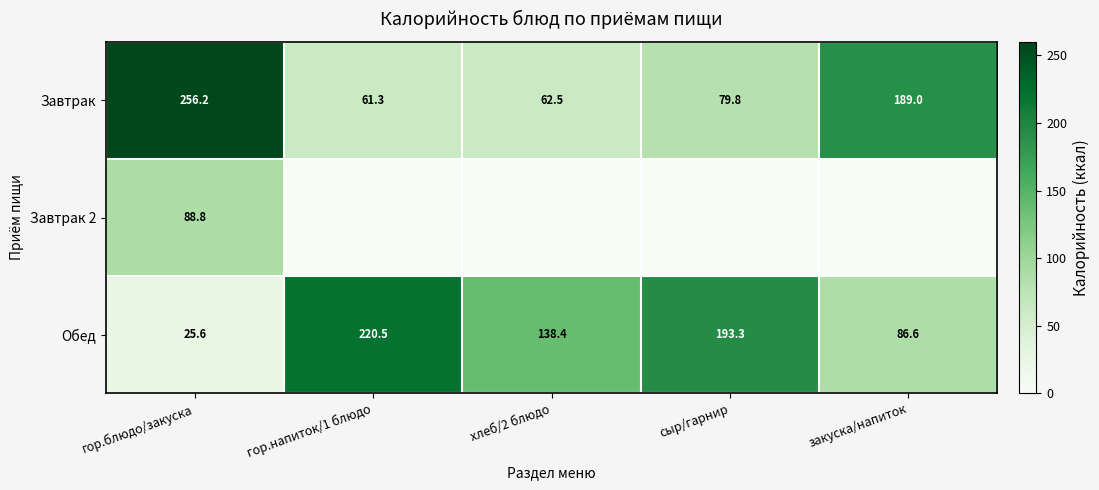

At which category is the sum across all series the highest?

гор.блюдо/закуска